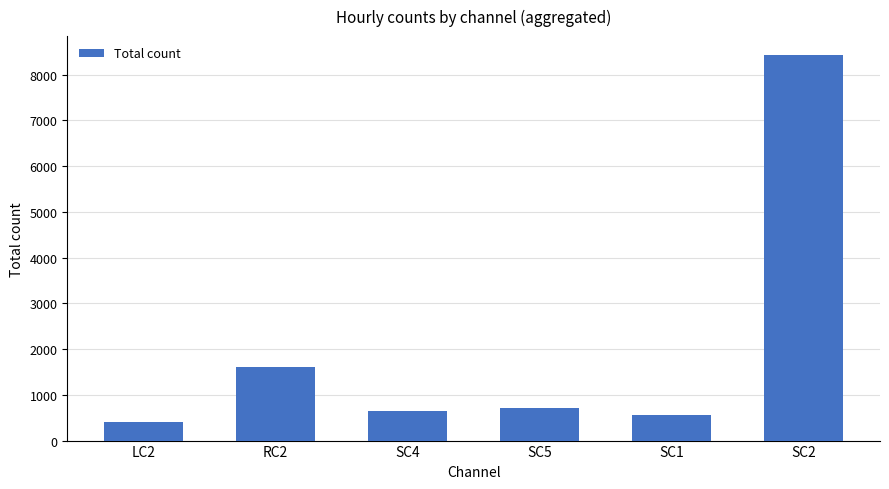

Reading left to right, transcribe all the data shown in this chart.

414	1614	657	719	553	8424